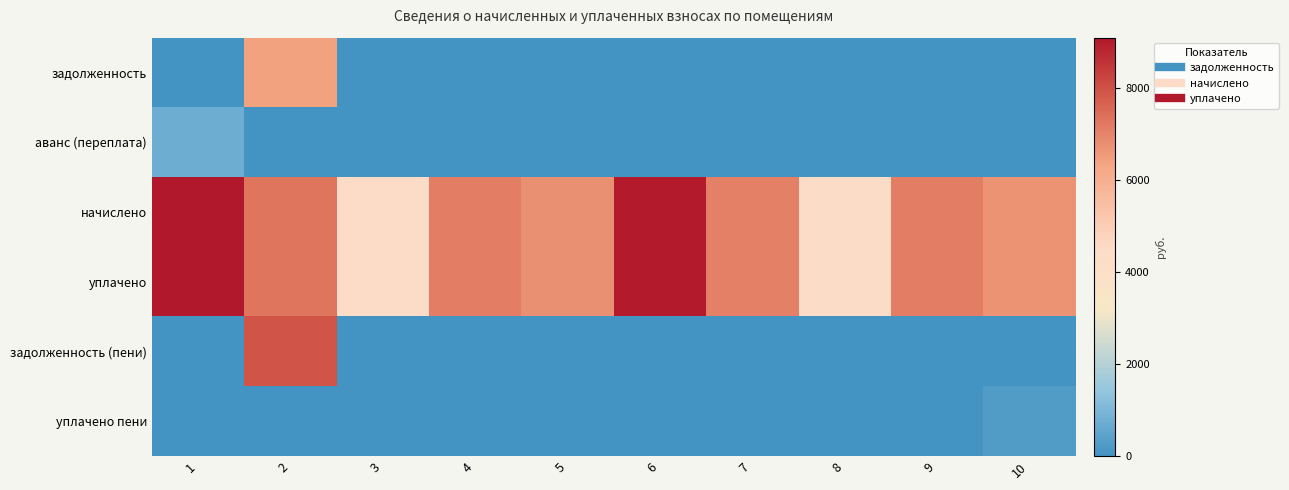

Reading right to left, transcribe all the data shown in this chart.

задолженность: 10=0.0	9=0.0	8=0.0	7=0.0	6=0.0	5=0.0	4=0.0	3=0.0	2=6417.2	1=0.0
аванс (переплата): 10=0.0	9=0.0	8=0.0	7=0.0	6=0.0	5=0.0	4=0.0	3=0.0	2=0.0	1=739.7
начислено: 10=6707.0	9=7120.8	8=4272.5	7=7087.7	6=9008.6	5=6773.0	4=7120.8	3=4388.4	2=7303.2	1=9095.0
уплачено: 10=6707.0	9=7120.8	8=4272.5	7=7087.7	6=9008.6	5=6773.0	4=7120.8	3=4388.4	2=7313.9	1=9095.0
задолженность (пени): 10=0.0	9=0.0	8=0.0	7=0.0	6=0.0	5=0.0	4=0.0	3=0.0	2=7938.7	1=0.0
уплачено пени: 10=253.1	9=0.0	8=0.0	7=0.0	6=0.0	5=0.0	4=0.0	3=0.0	2=0.0	1=0.0